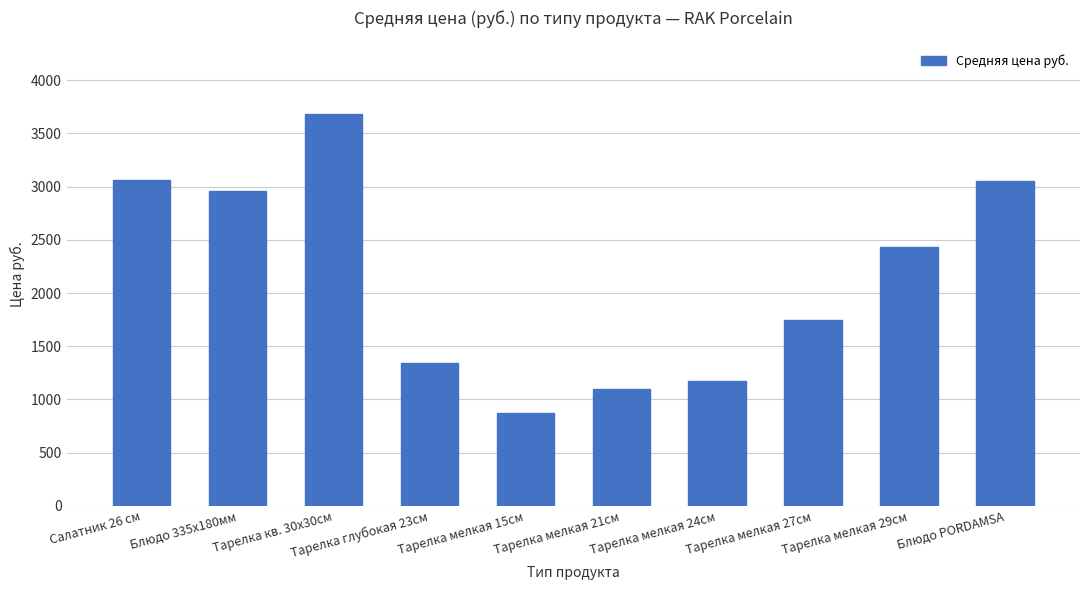

What is the label of the 10th bar from the left?

Блюдо PORDAMSA